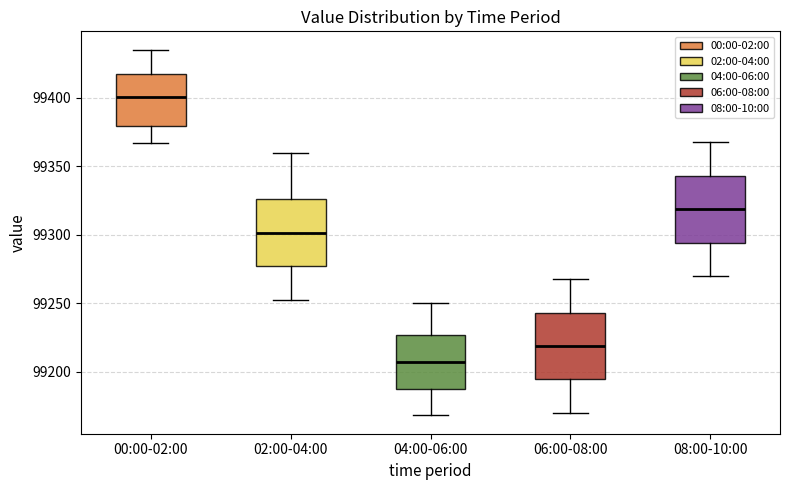

Reading left to right, read every box against the y-axis: the position of its median line, the range the box covers, and the ends of its whiskers. The values are not printed on the chart, so give them approximately, as read against the axis.

00:00-02:00: median 99400, box 99380 to 99415, whiskers 99365 to 99435
02:00-04:00: median 99300, box 99275 to 99325, whiskers 99250 to 99360
04:00-06:00: median 99205, box 99190 to 99225, whiskers 99170 to 99250
06:00-08:00: median 99220, box 99195 to 99245, whiskers 99170 to 99270
08:00-10:00: median 99320, box 99295 to 99345, whiskers 99270 to 99370